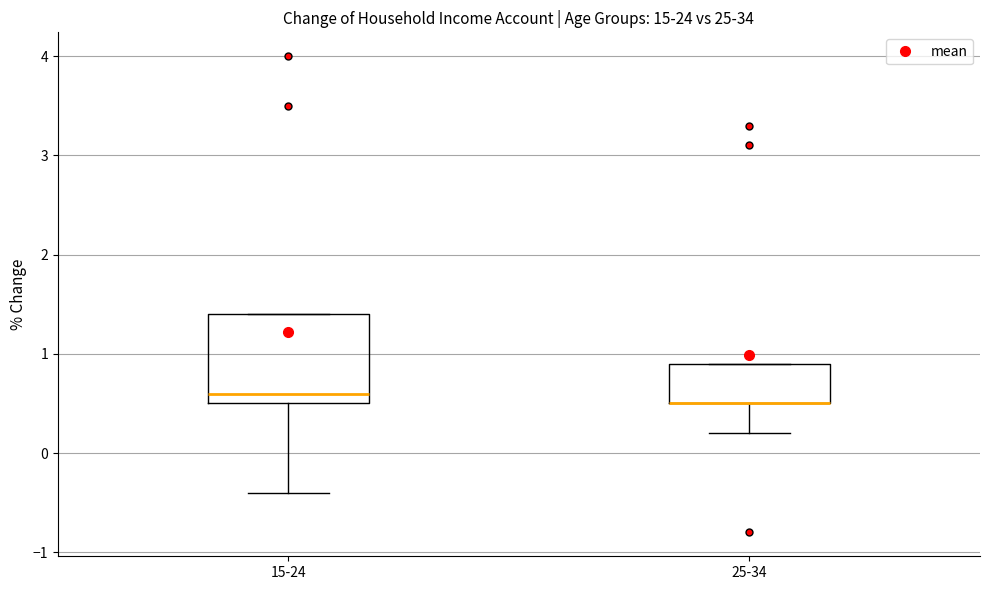

Reading left to right, read every box against the y-axis: the position of its median line, the range the box covers, and the ends of its whiskers. The values are not printed on the chart, so give them approximately, as read against the axis.

15-24: median 0.6, box 0.5 to 1.4, whiskers -0.4 to 1.4
25-34: median 0.5 (drawn on the box's lower edge), box 0.5 to 0.9, whiskers 0.2 to 0.9